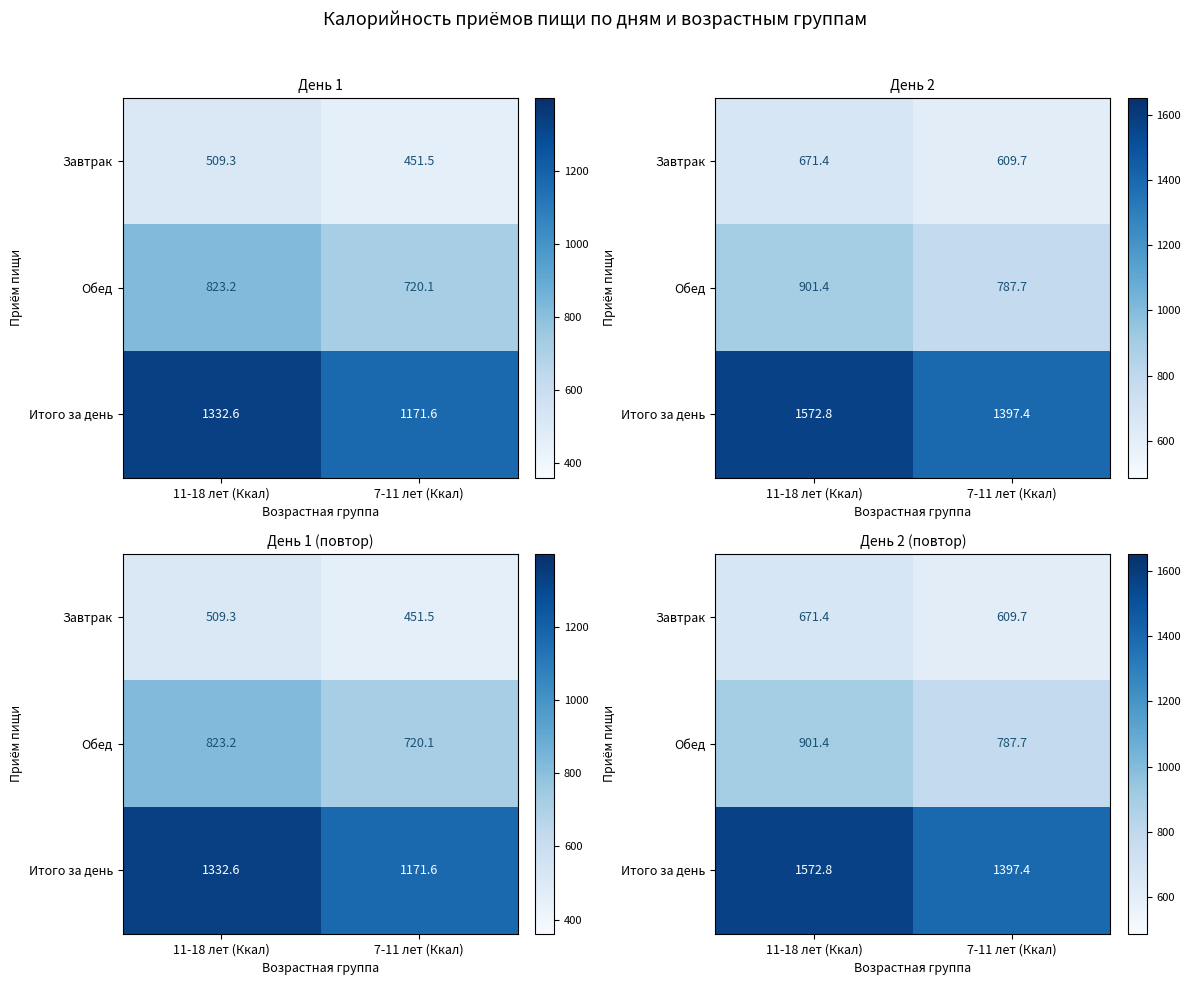

Read the Итого за день value at 7-11 лет (Ккал).

1397.4